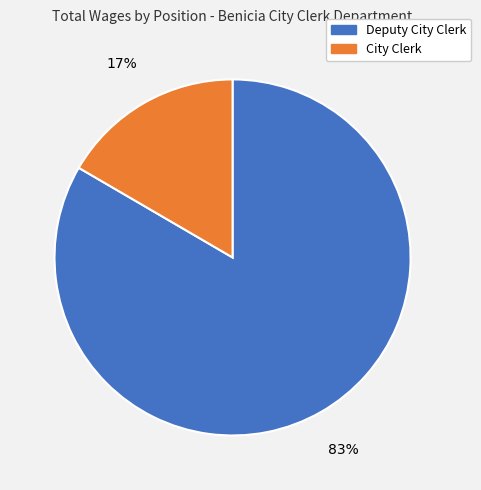

Which has a higher value, City Clerk or Deputy City Clerk?

Deputy City Clerk